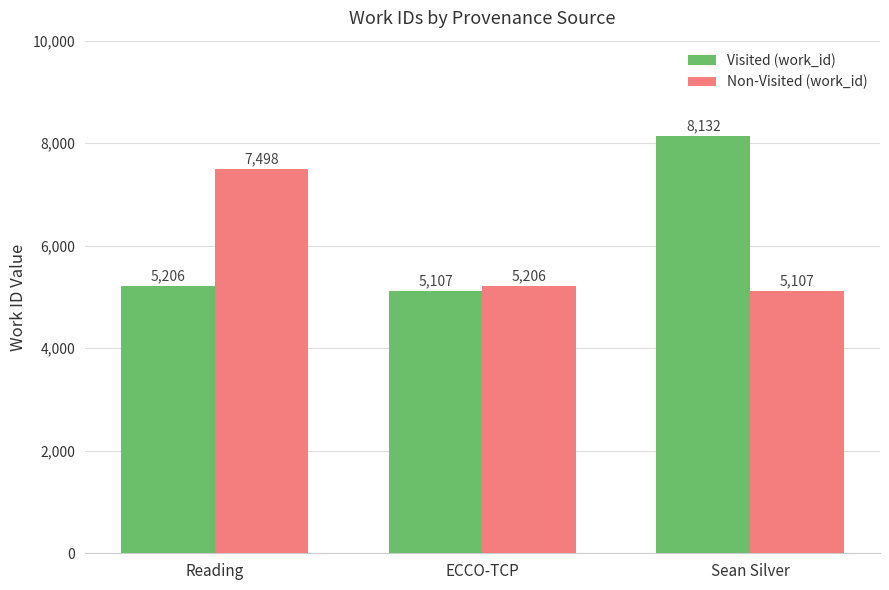

Is it true that Visited (work_id) equals 8132 at Sean Silver?

True